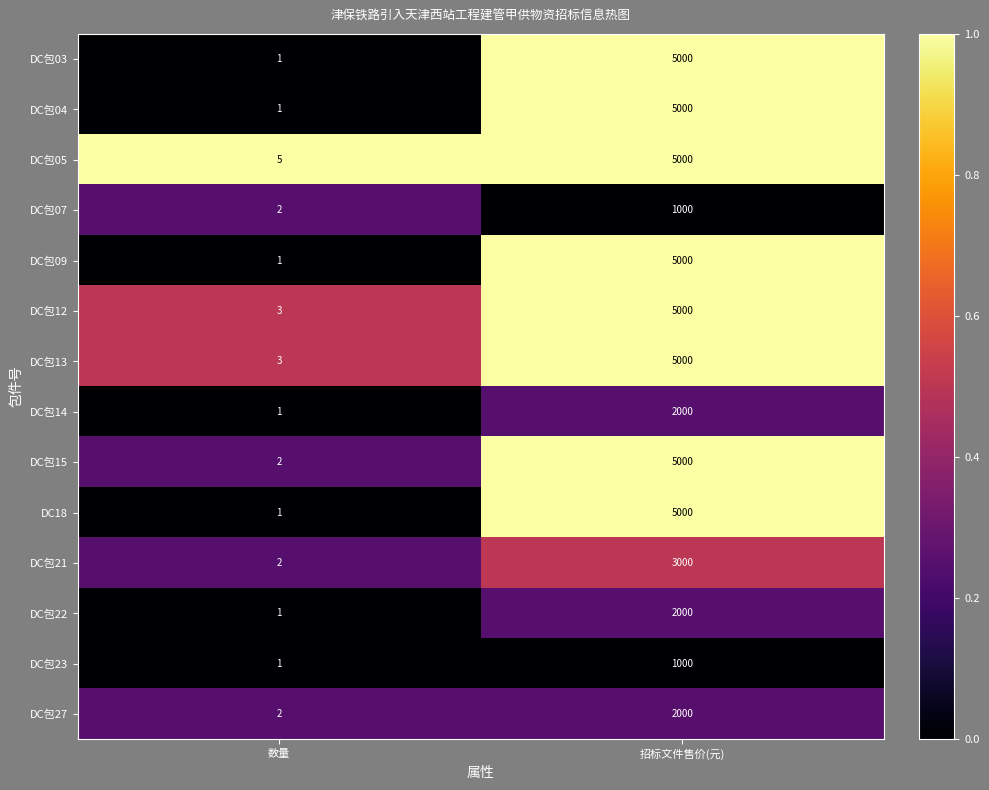

Reading left to right, list all the values displayed in this chart.

DC包03: 1	5000
DC包04: 1	5000
DC包05: 5	5000
DC包07: 2	1000
DC包09: 1	5000
DC包12: 3	5000
DC包13: 3	5000
DC包14: 1	2000
DC包15: 2	5000
DC18: 1	5000
DC包21: 2	3000
DC包22: 1	2000
DC包23: 1	1000
DC包27: 2	2000